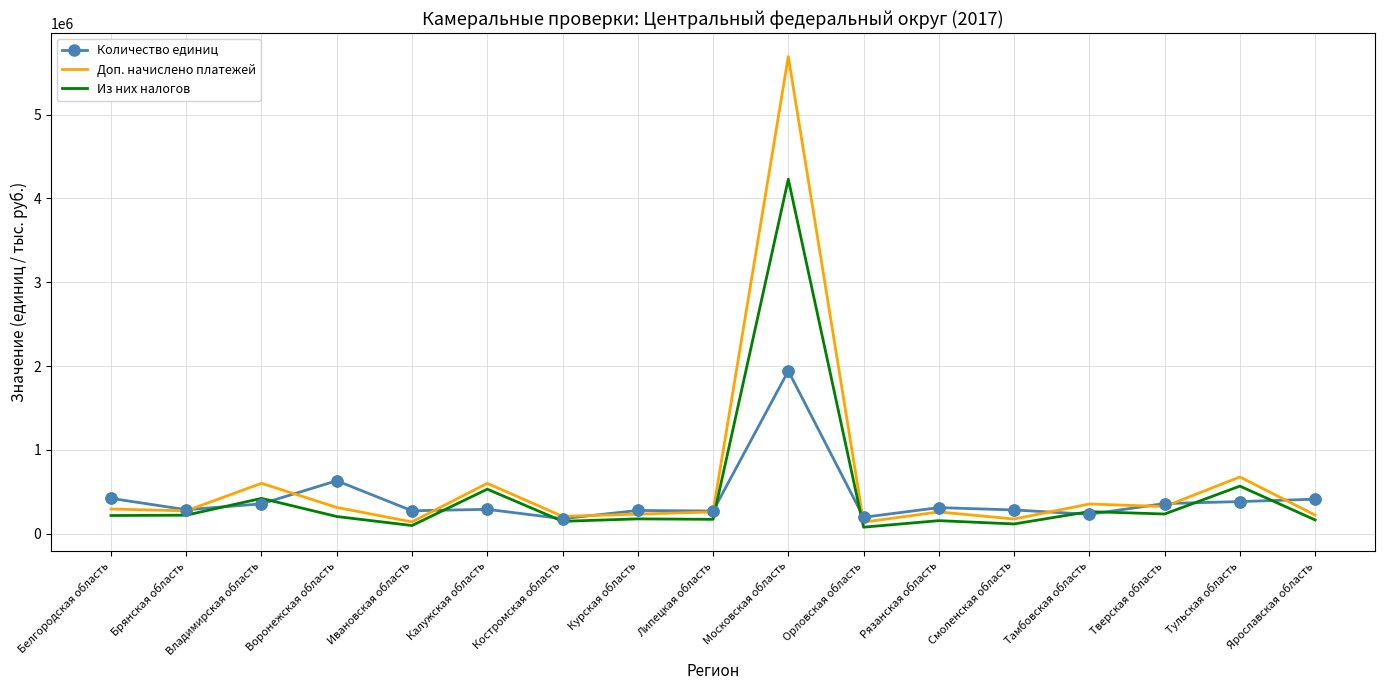

What are all the series names shown in the legend?

Количество единиц, Доп. начислено платежей, Из них налогов